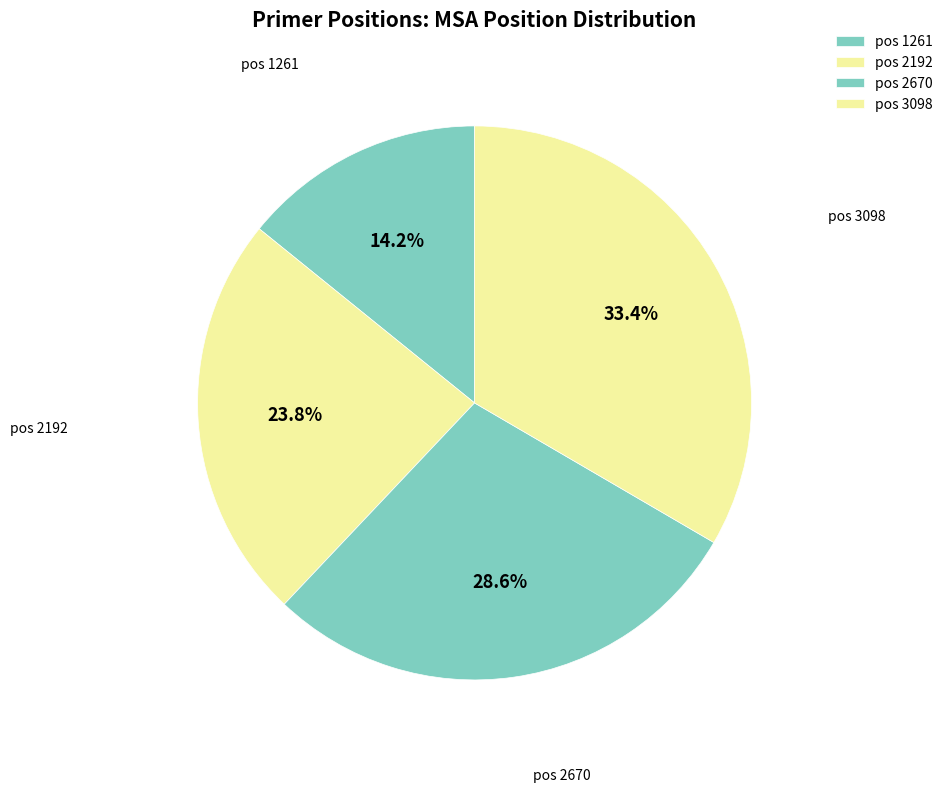

Does any single category account for the majority?

No